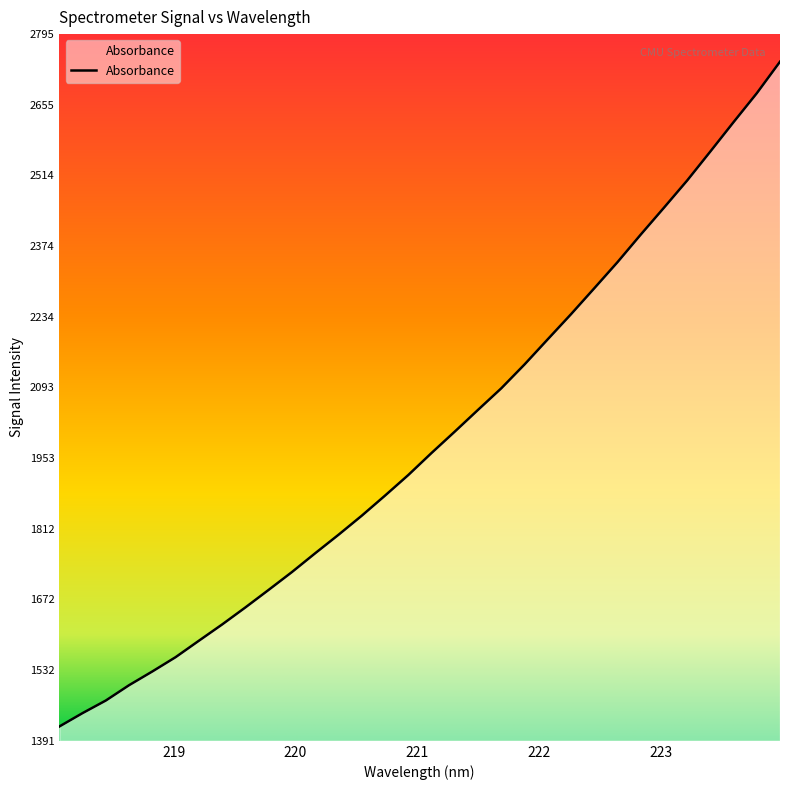

What is the difference between the maximum and minimum values?

1320.7